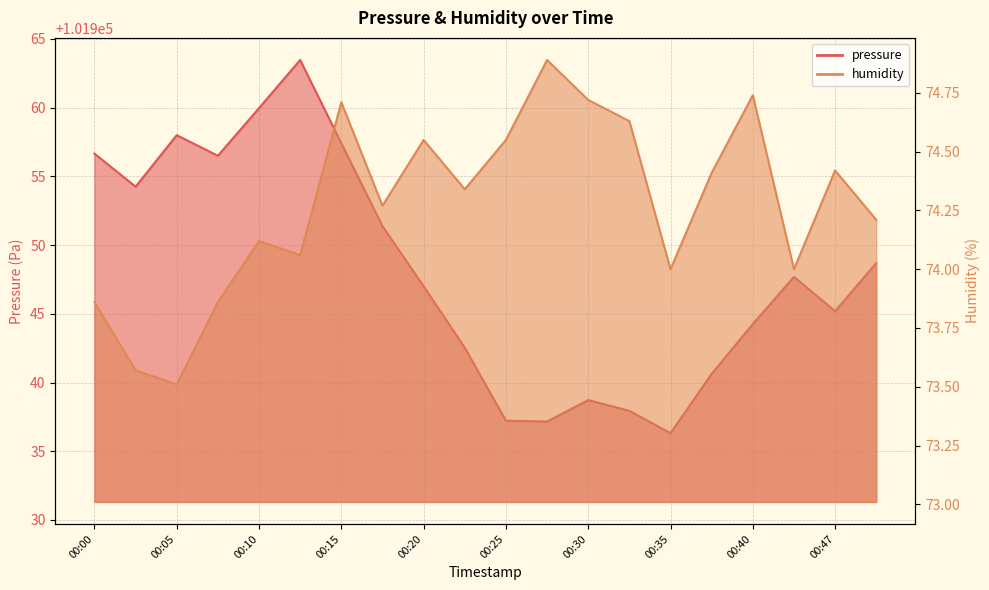

Between 00:05 and 00:15, which series saw the biggest shift?

humidity